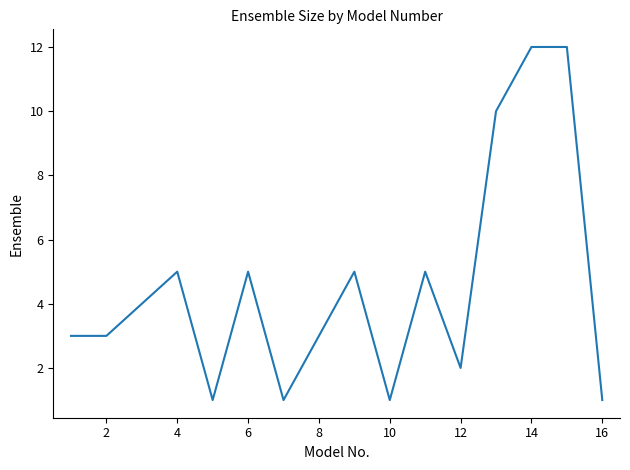

What is the maximum value shown in the chart?

12